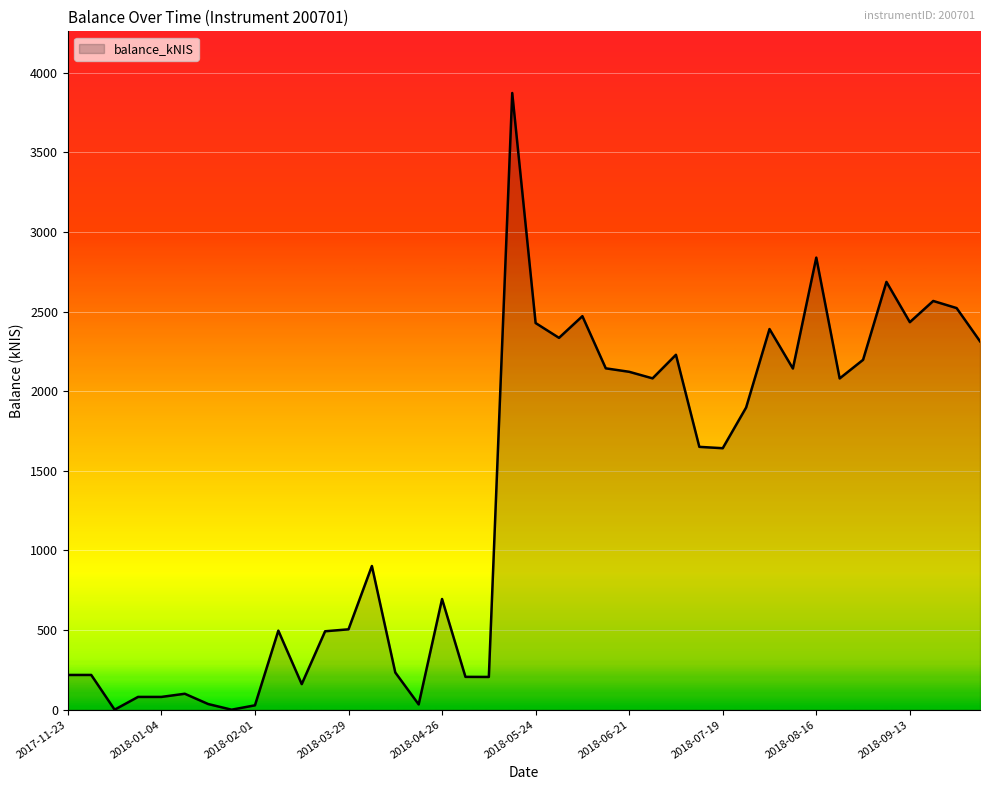

What is the maximum value shown in the chart?

3873.6